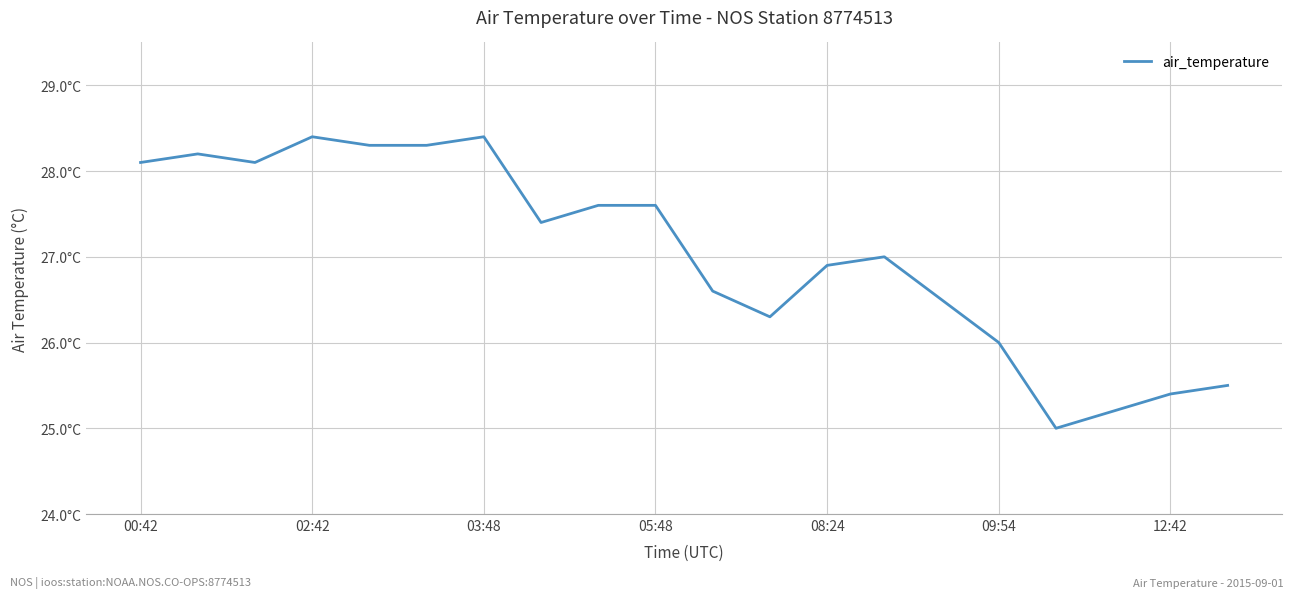

Does the chart display data point markers on the line(s)?

No